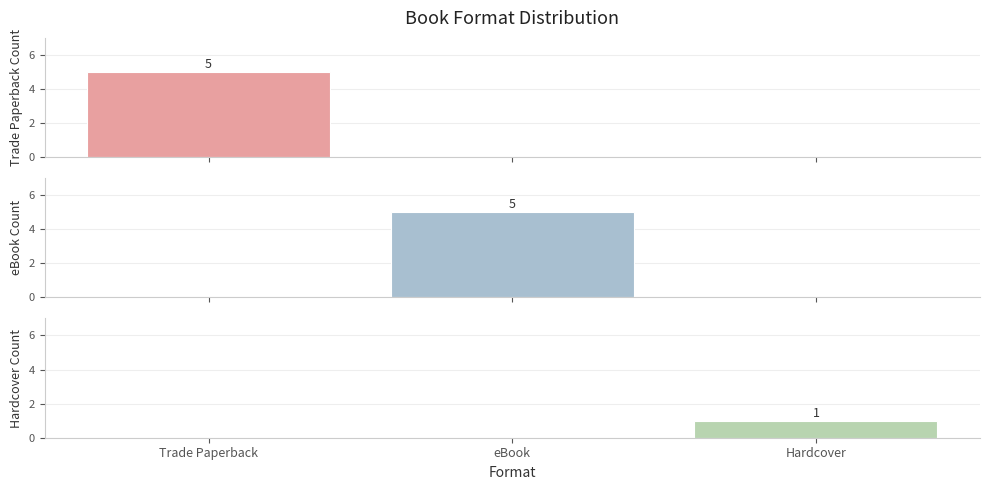

Which series has the largest total across all categories?

Trade Paperback